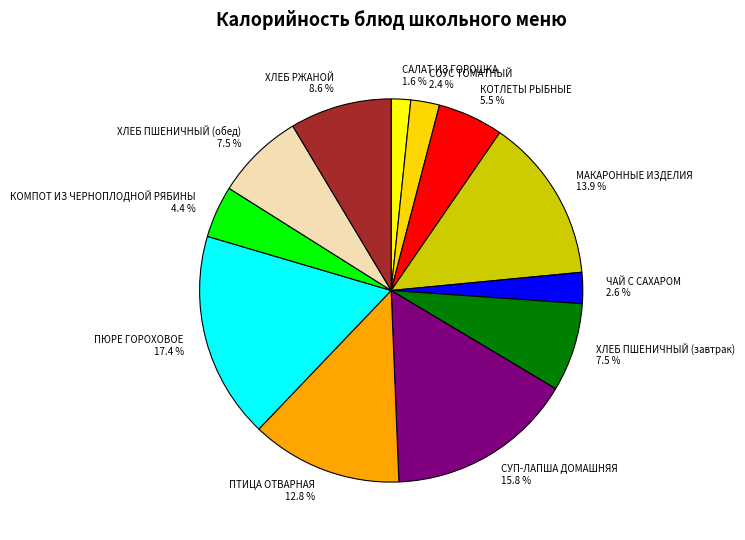

Is ЧАЙ С САХАРОМ the majority of the pie?

No